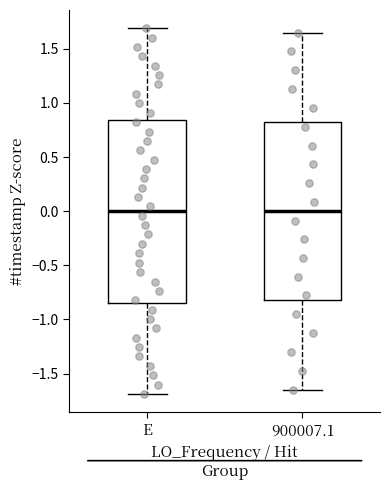

Reading left to right, transcribe this box plot: for each box, give where its median line is, the range the box spans, and where its two whiskers end, as read against the y-axis. The values are not printed on the chart, so give them approximately, as read against the axis.

E: median 0.00, box -0.85 to 0.85, whiskers -1.70 to 1.70
900007.1: median 0.00, box -0.80 to 0.80, whiskers -1.65 to 1.65